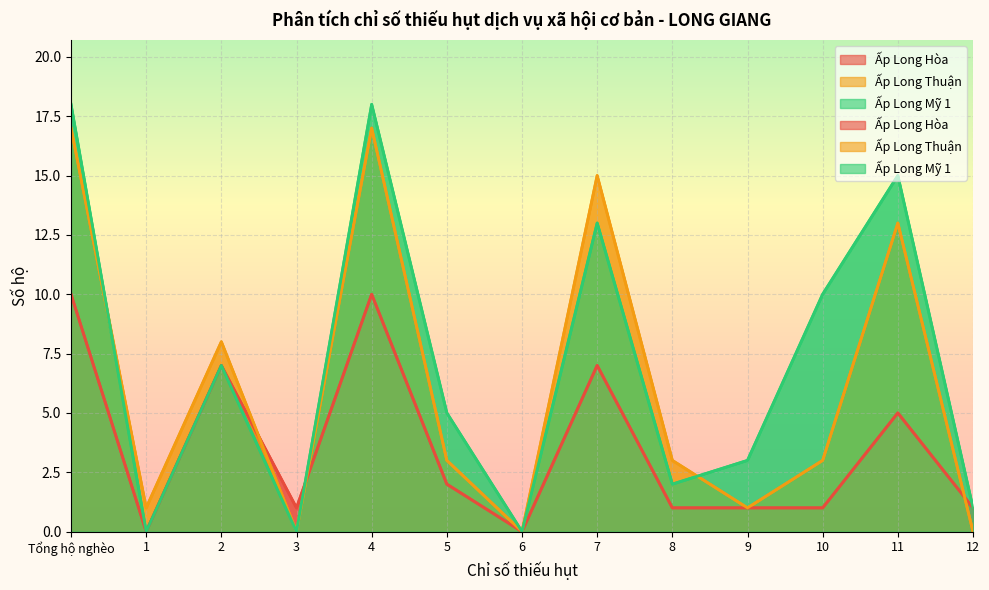

What is the highest value of the Ấp Long Thuận series?

17